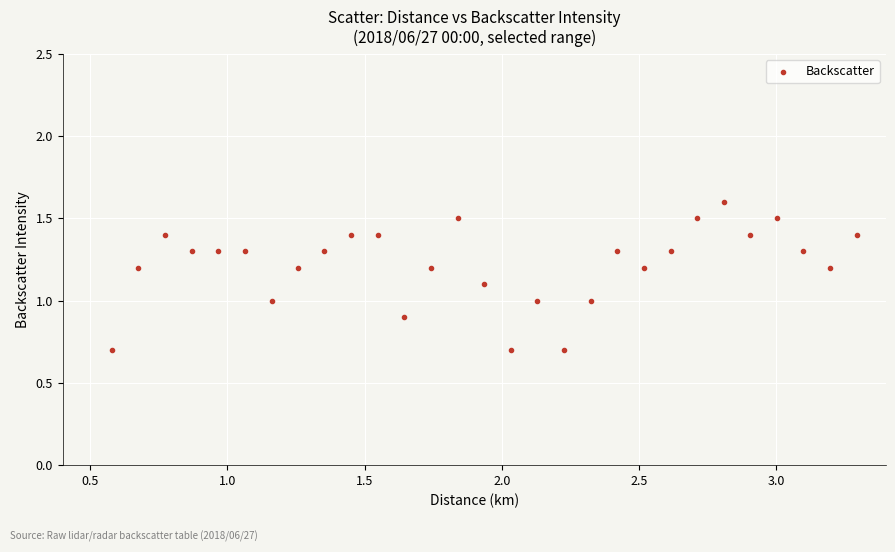

What is the range of X values (max minus min)?

2.7